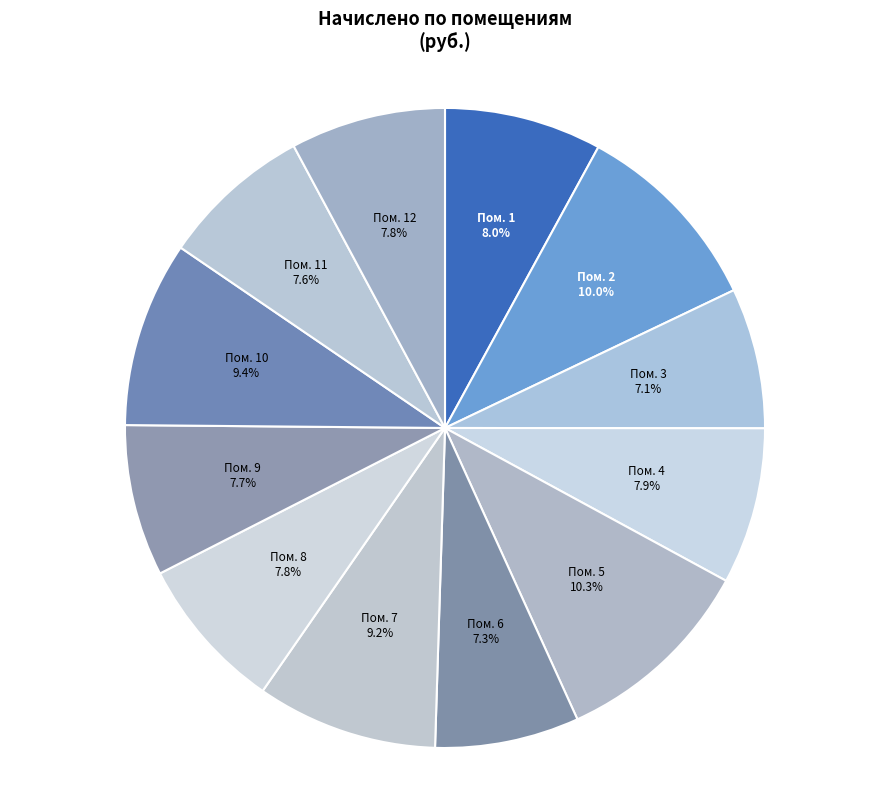

How many segments does this pie chart have?

12